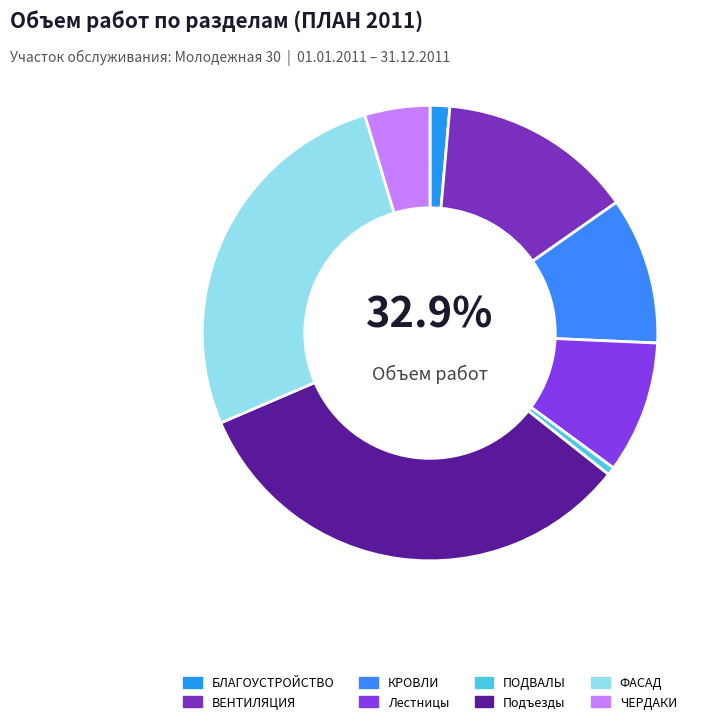

Rank the categories by value from lowest to highest.

ПОДВАЛЫ, БЛАГОУСТРОЙСТВО, ЧЕРДАКИ, Лестницы, КРОВЛИ, ВЕНТИЛЯЦИЯ, ФАСАД, Подъезды